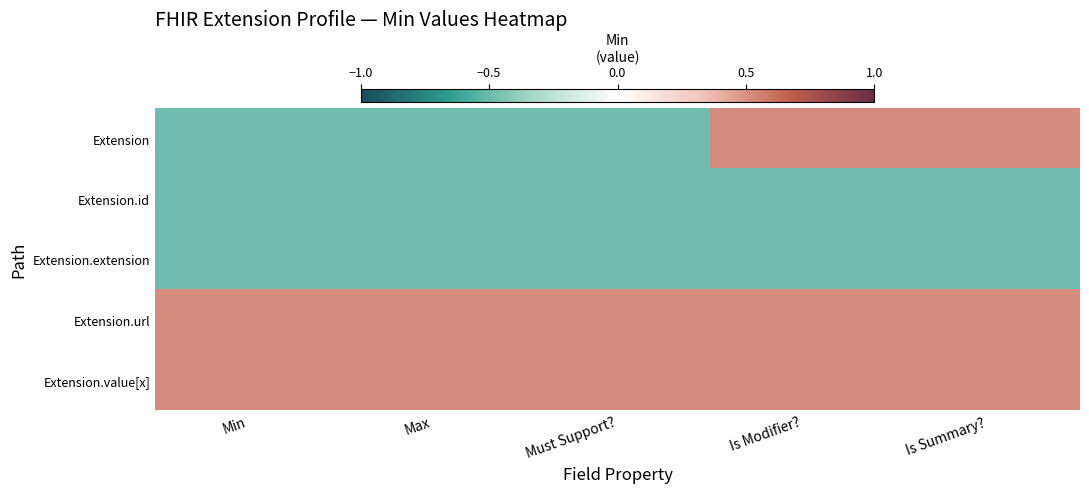

Which series changed the most between Max and Is Summary??

Extension